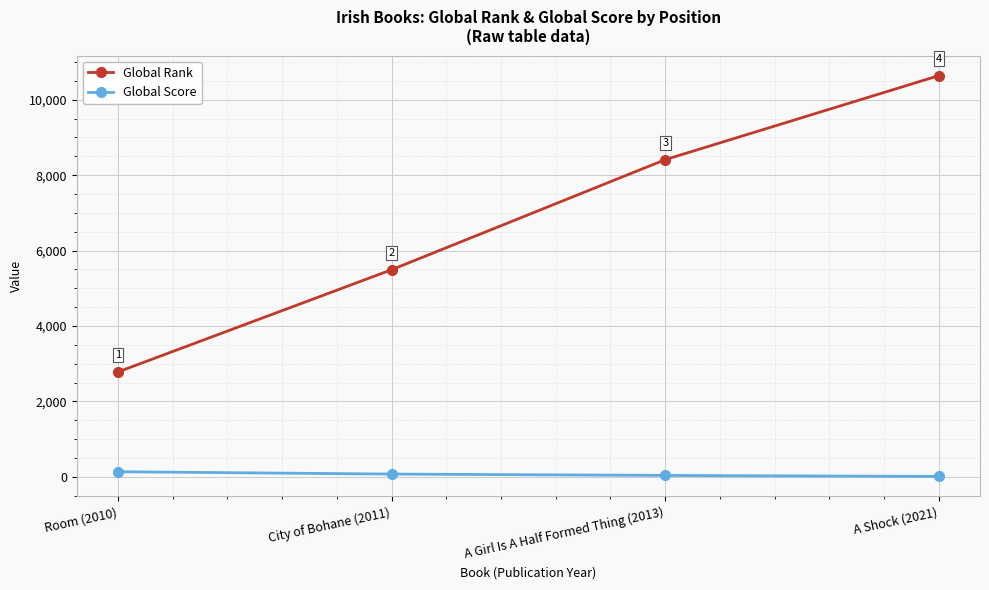

How many Global Rank values are between 5492 and 10641?

3